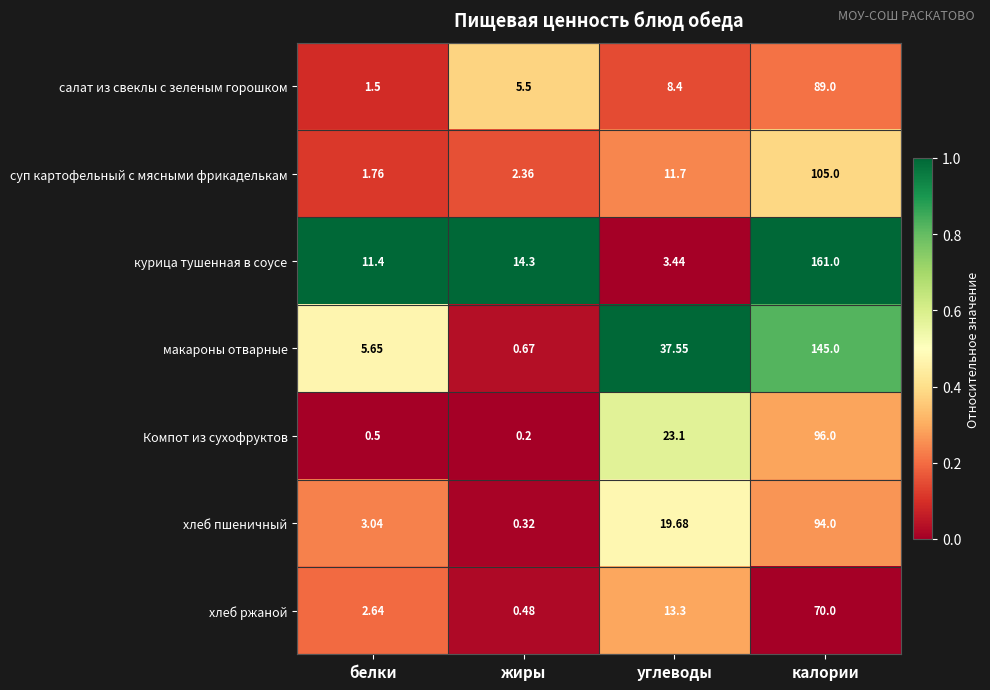

At белки, list the series in order from smallest to largest.

Компот из сухофруктов, салат из свеклы с зеленым горошком, суп картофельный с мясными фрикаделькам, хлеб ржаной, хлеб пшеничный, макароны отварные, курица тушенная в соусе